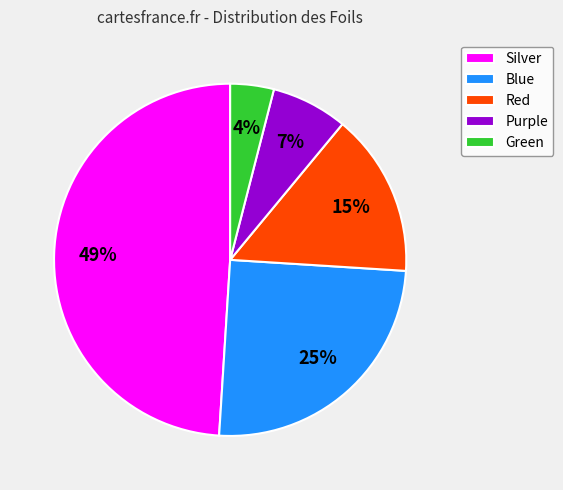

Which has a higher value, Red or Blue?

Blue